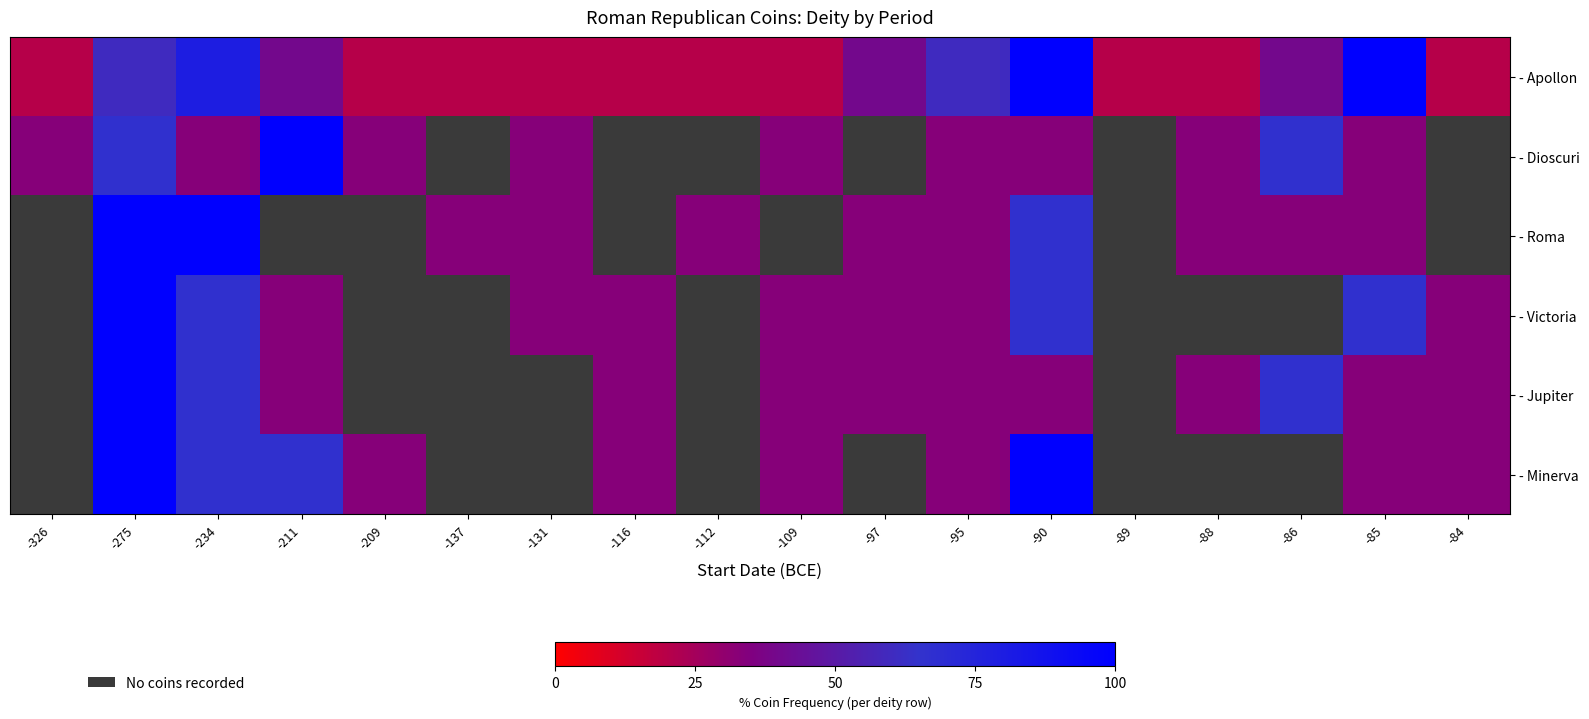

What is the highest value of the - Apollon series?

100.0